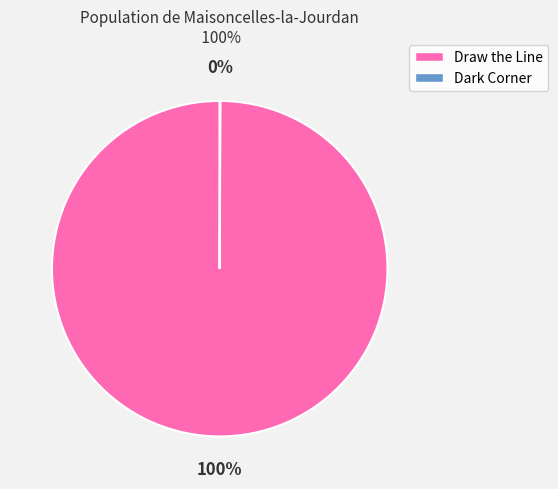

Which slice is the largest?

Draw the Line